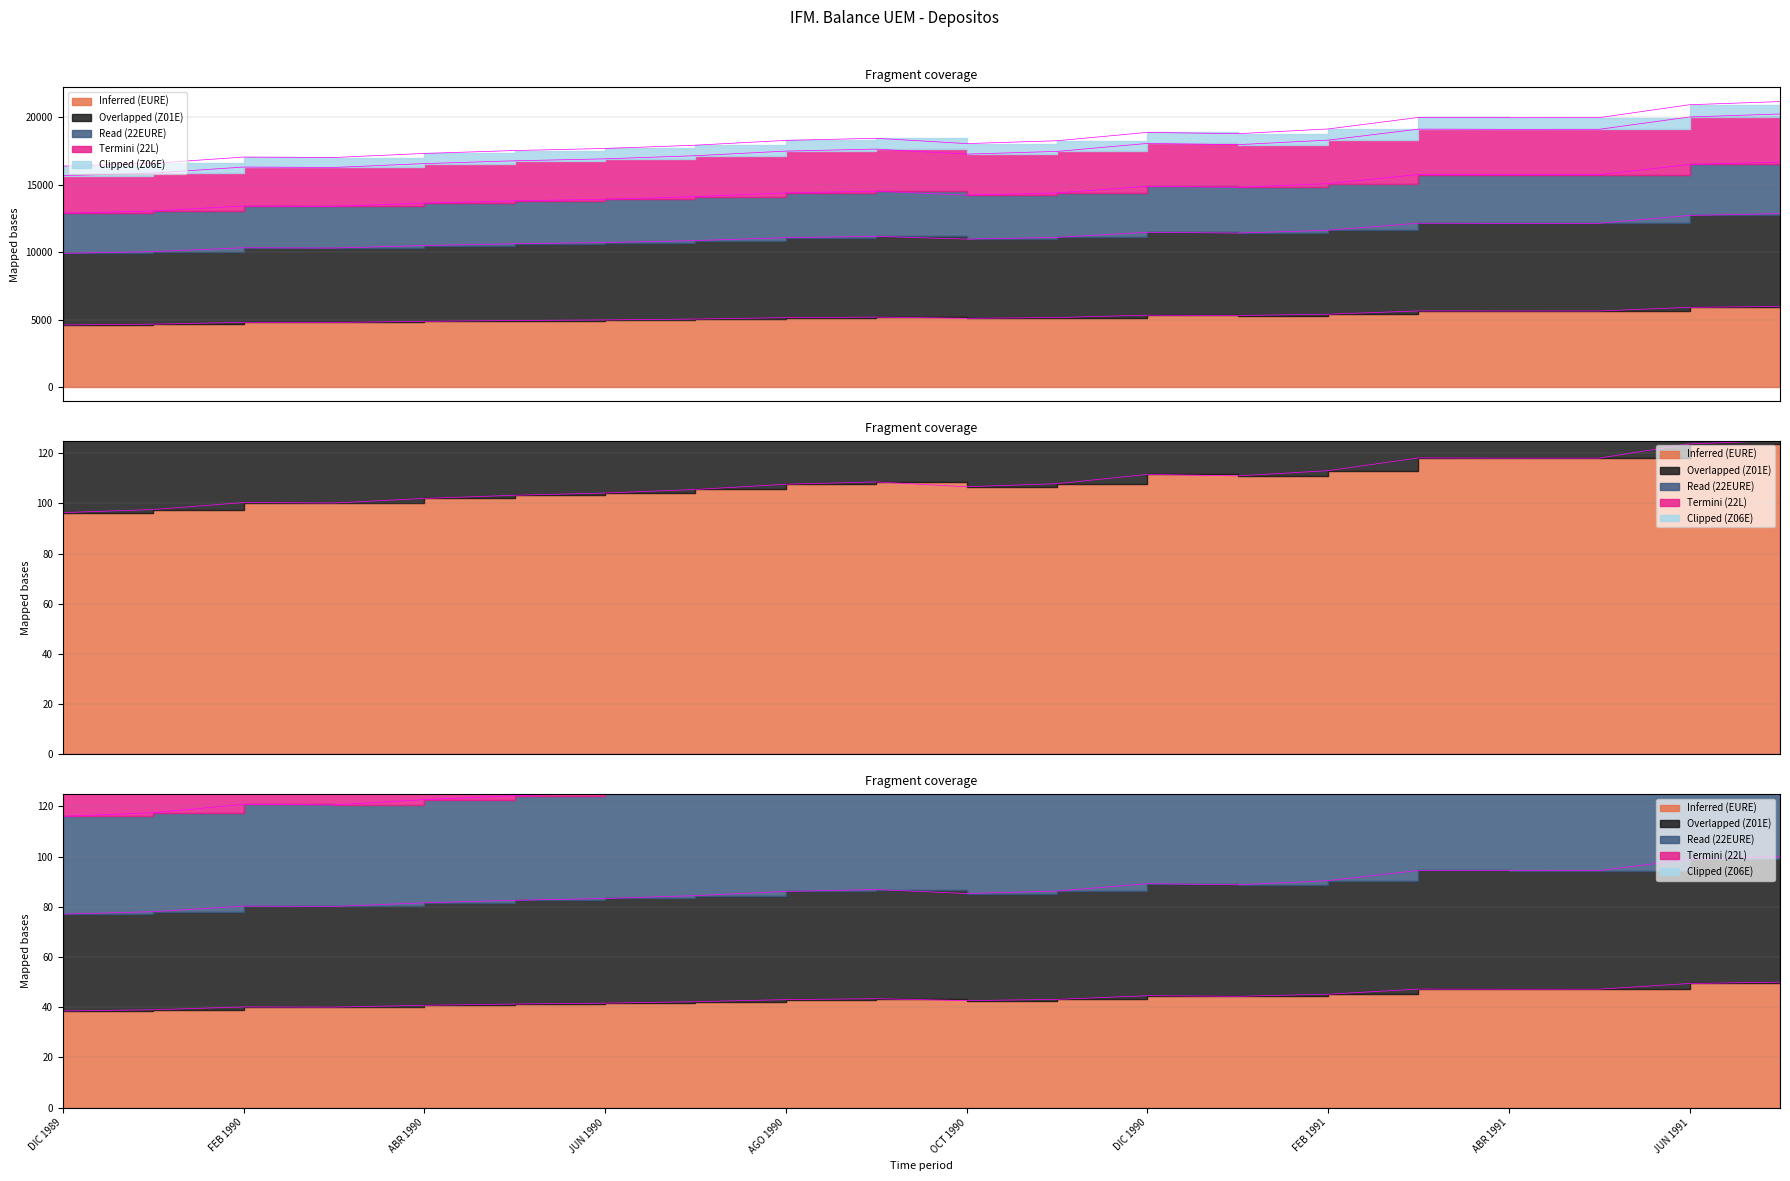

True or false: Clipped (Z06E) and Overlapped (Z01E) intersect in this chart.

False